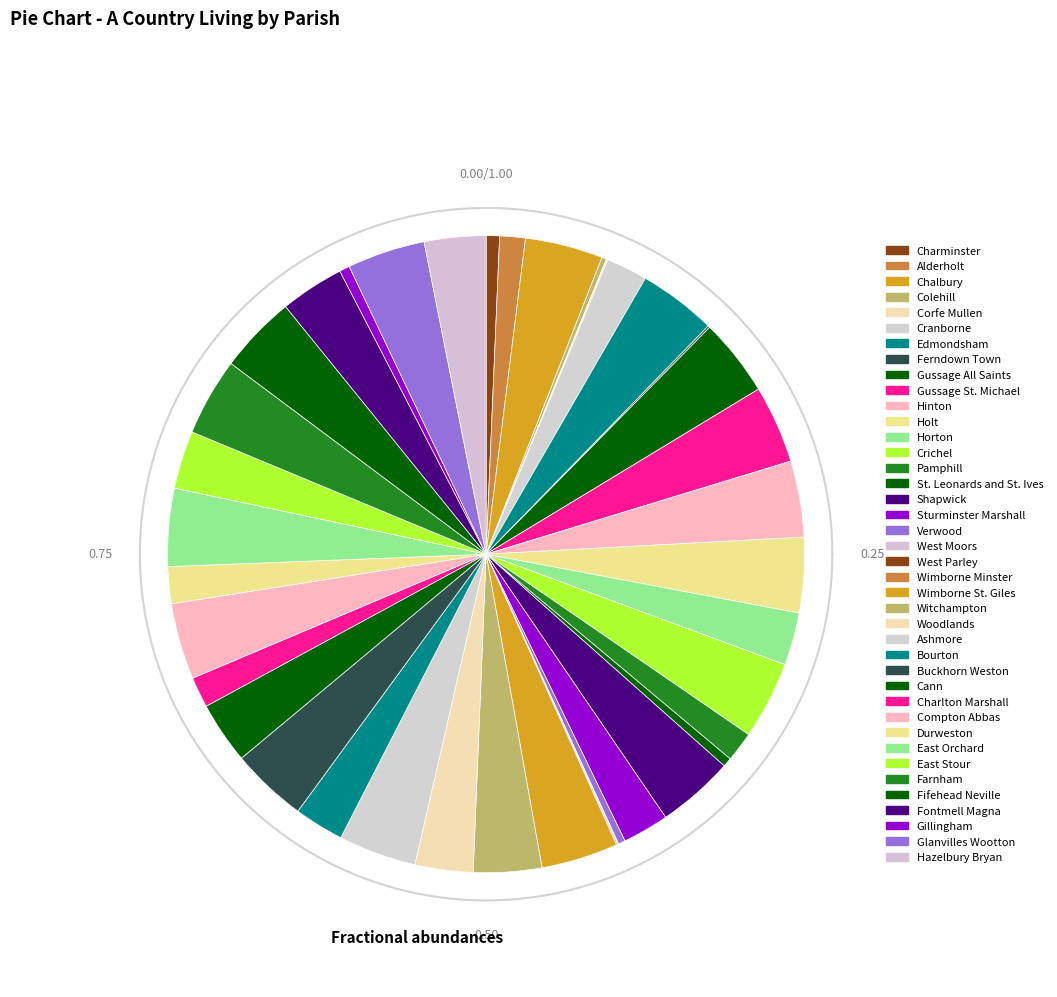

What percentage is the Bourton slice, to the nearest percent?

3%